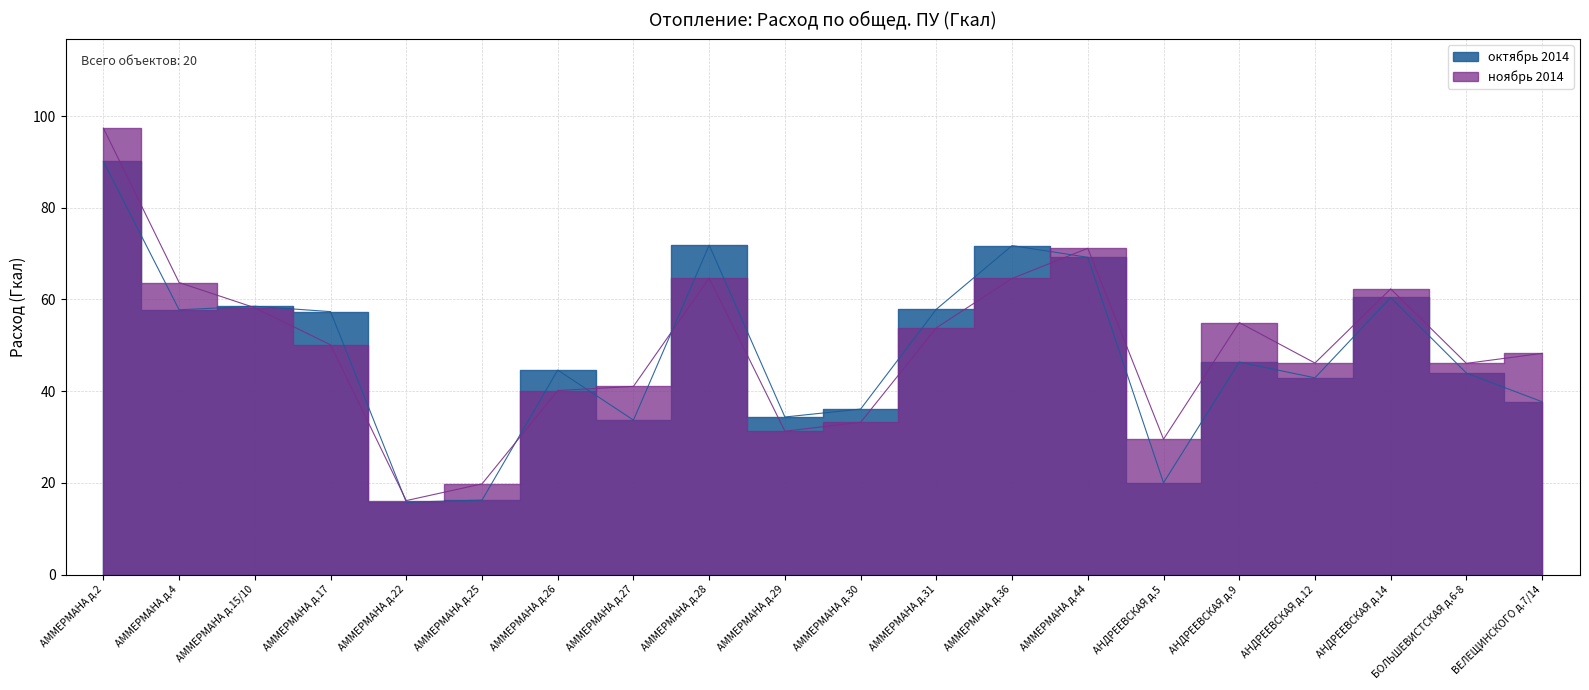

What value does the ноябрь 2014 series have at АММЕРМАНА д.31?

53.8